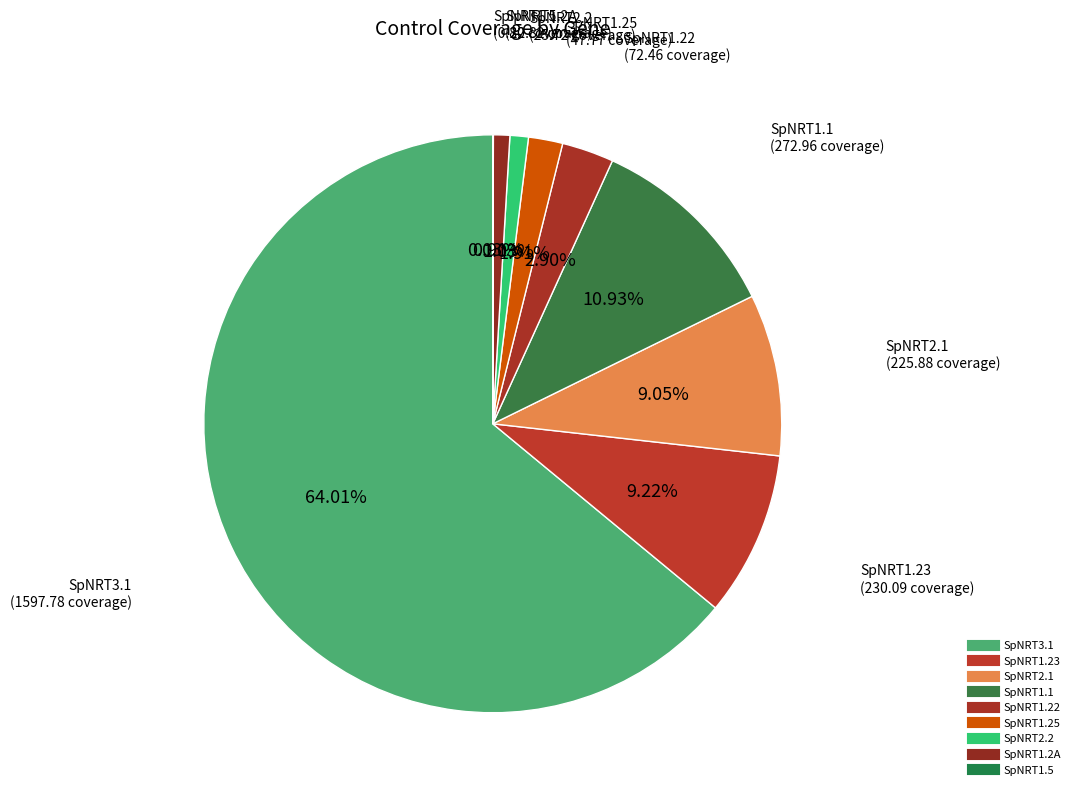

How many segments does this pie chart have?

9